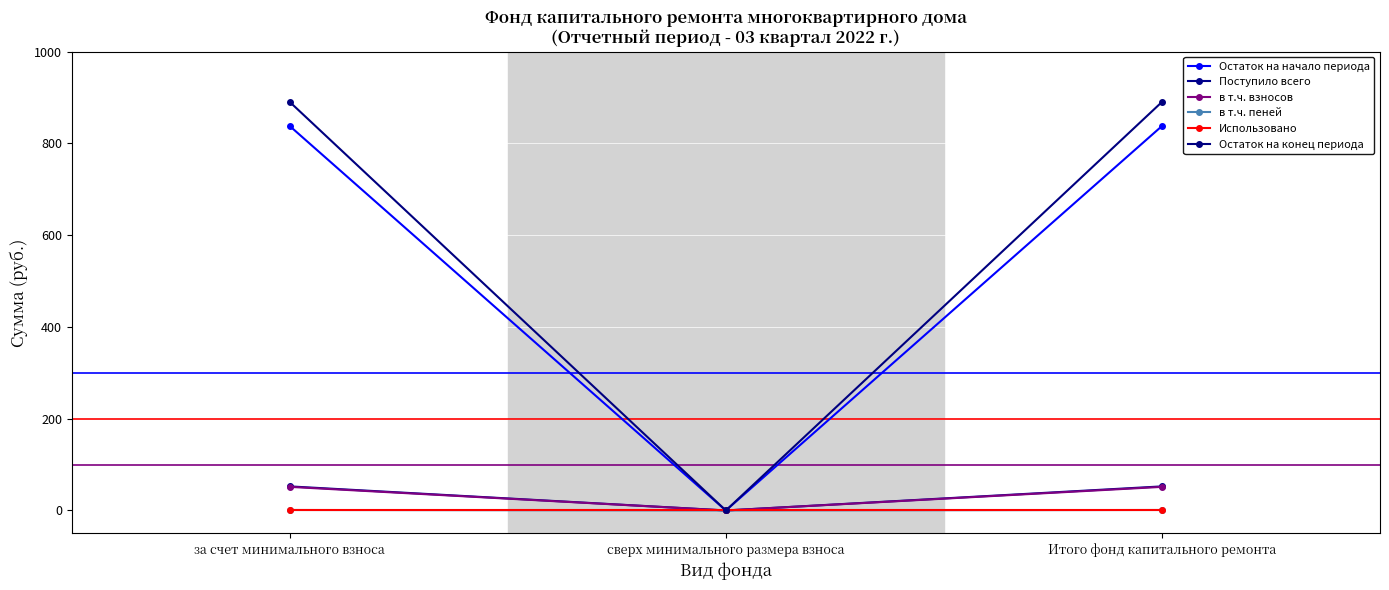

Does the chart display data point markers on the line(s)?

Yes